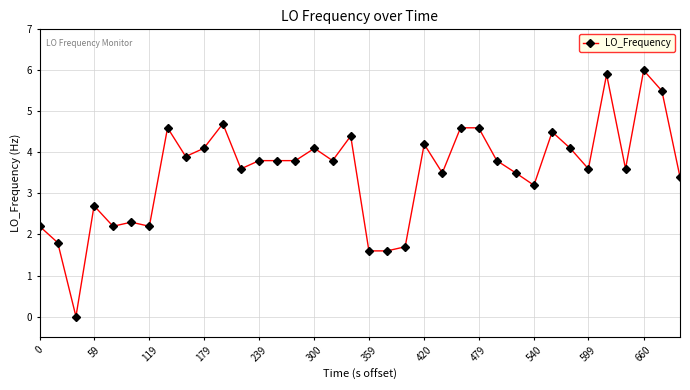

What is the value of the 13th point from the left?

3.8